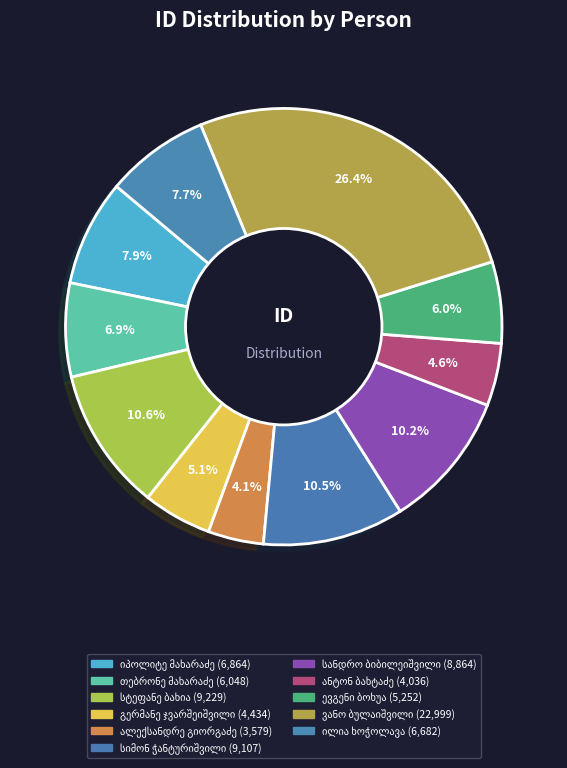

Between ვანო ბულაიშვილი and ალექსანდრე გიორგაძე, which is larger?

ვანო ბულაიშვილი